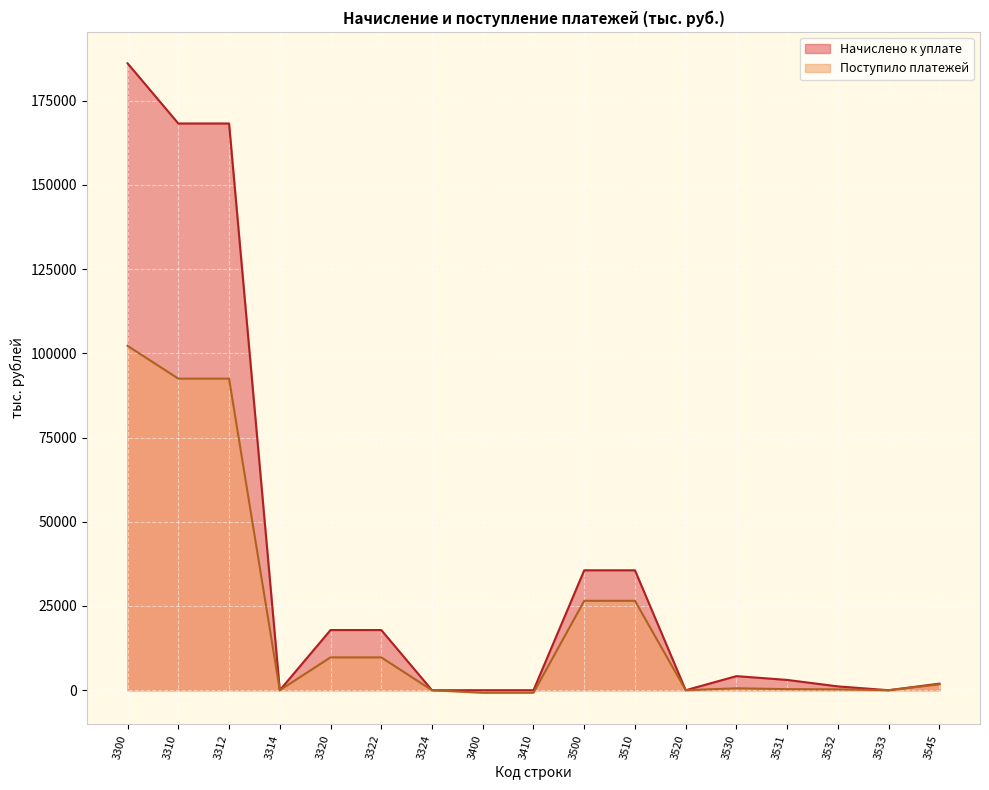

Rank the series by their maximum value, from lowest to highest.

Поступило платежей, Начислено к уплате